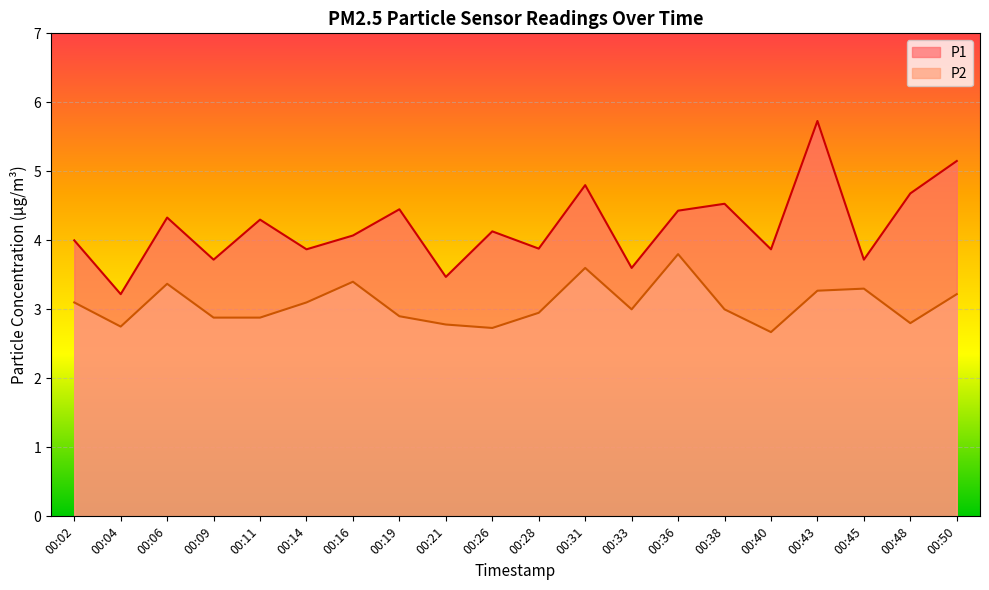

What is the greatest value displayed?

5.7